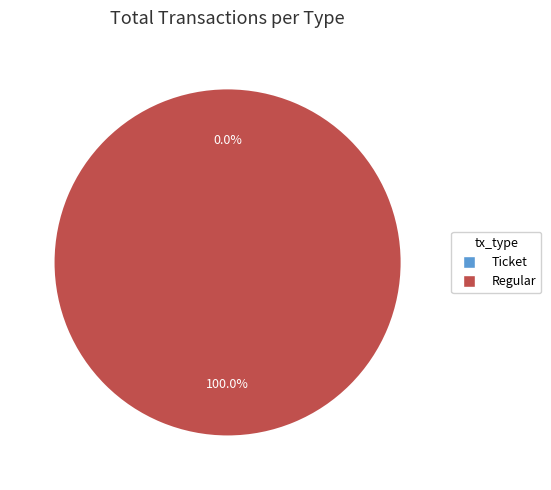

Rank the categories by value from highest to lowest.

Regular, Ticket